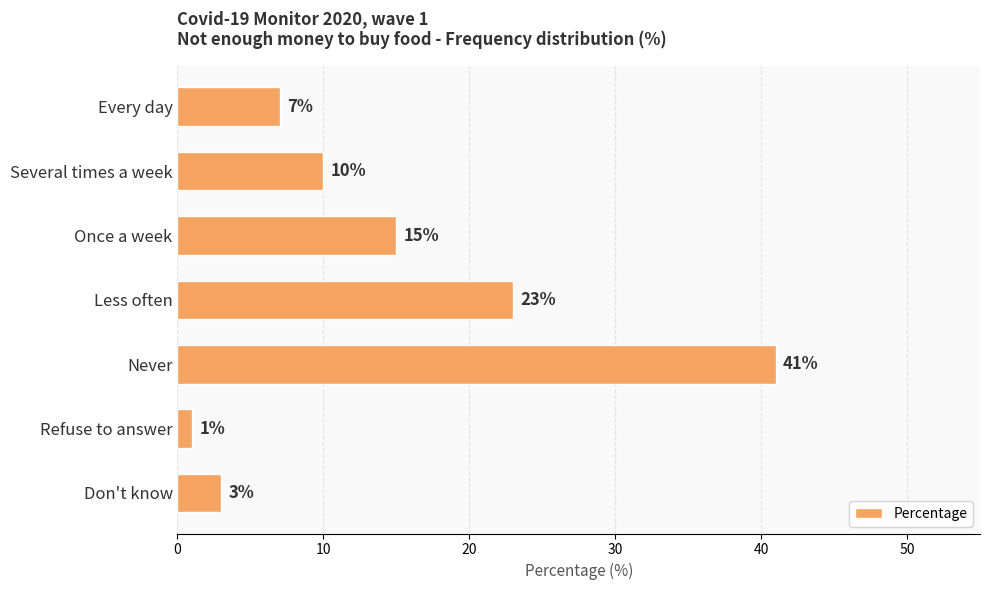

List the labels in order of value, largest first.

Never, Less often, Once a week, Several times a week, Every day, Don't know, Refuse to answer